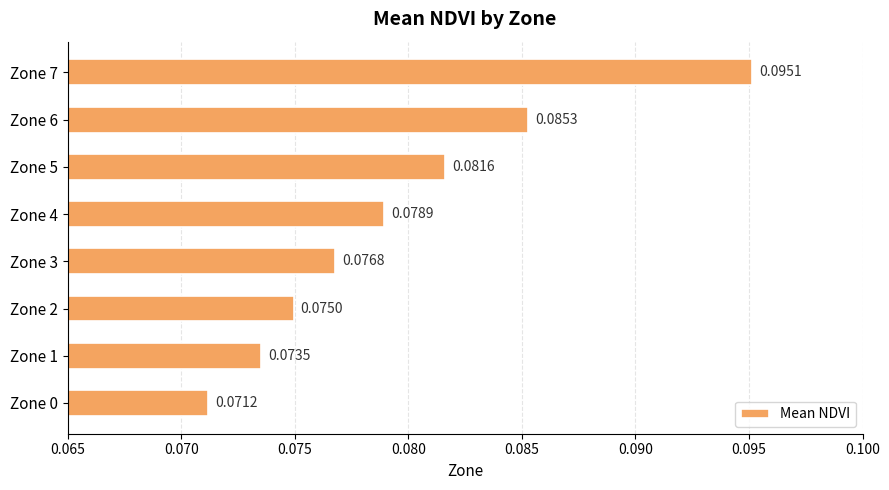

What is the sum of all values?

0.6